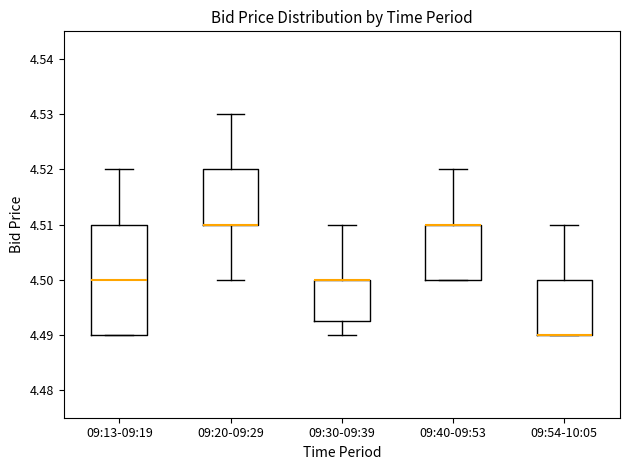

Where is the lower edge of the box for 09:13-09:19 on the y-axis? The values are not printed on the chart, so give them approximately, as read against the axis.

4.490